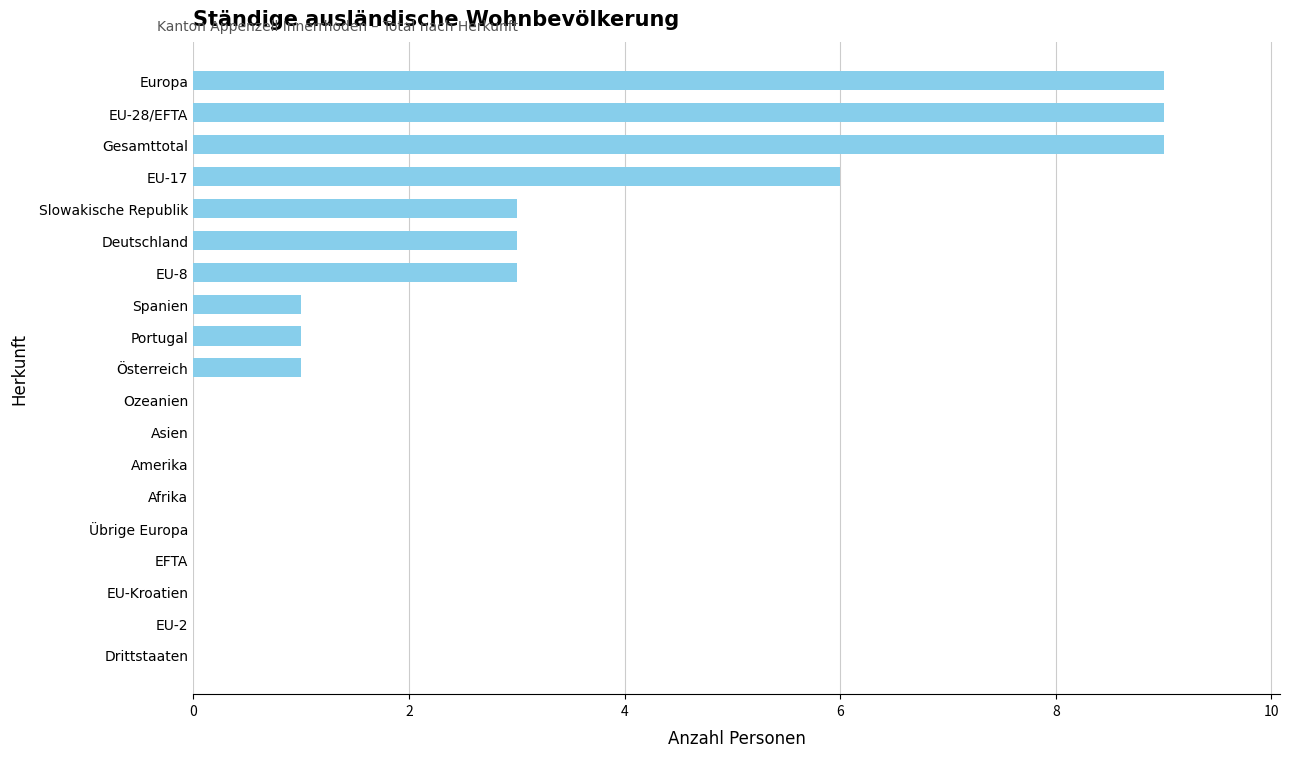

What is the sum of all values?

45